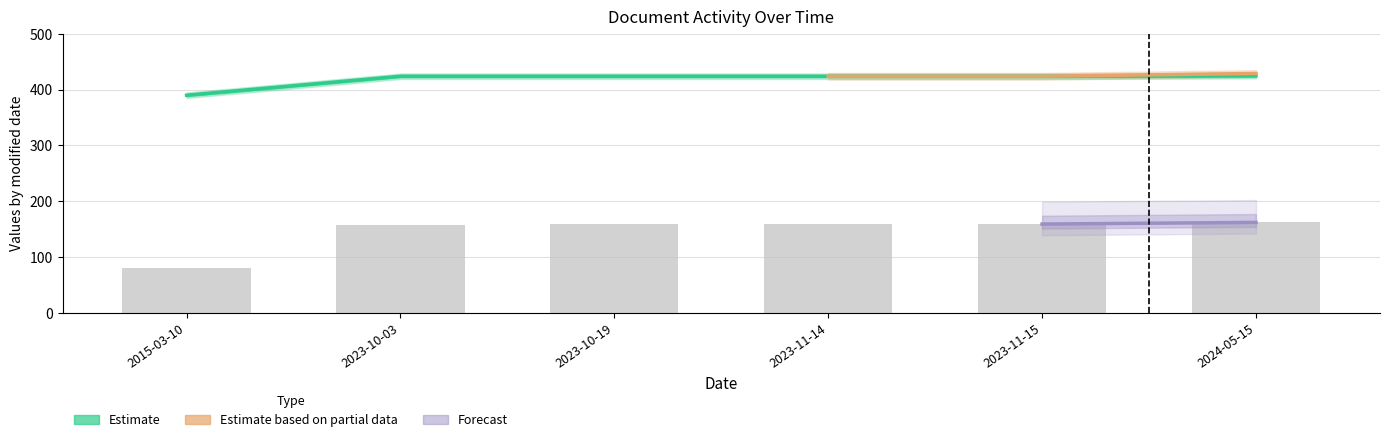

Which category has the lowest value in the modified_by series?

2015-03-10